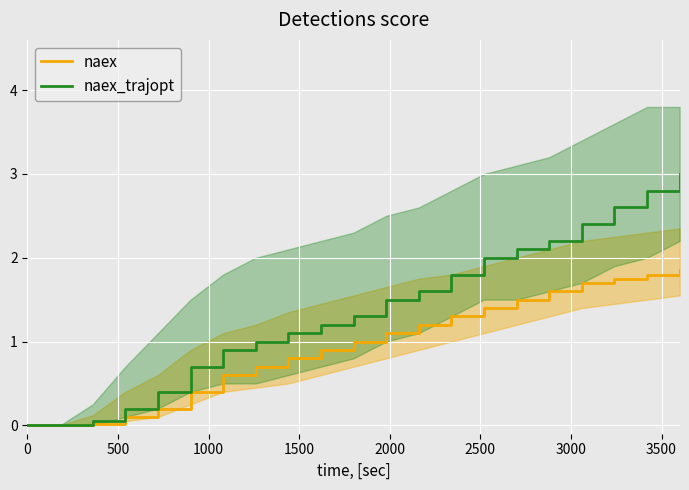

How many lines are shown in the chart?

2